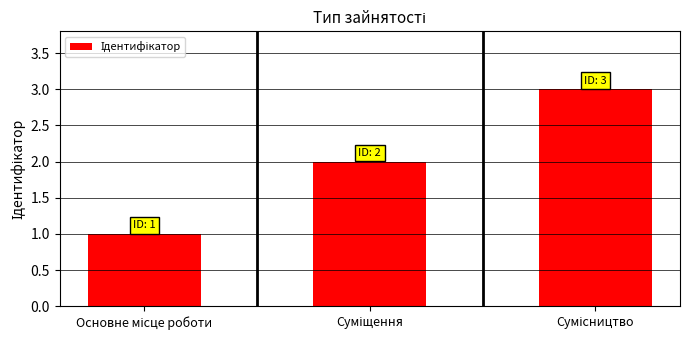

Reading right to left, transcribe all the data shown in this chart.

3	2	1